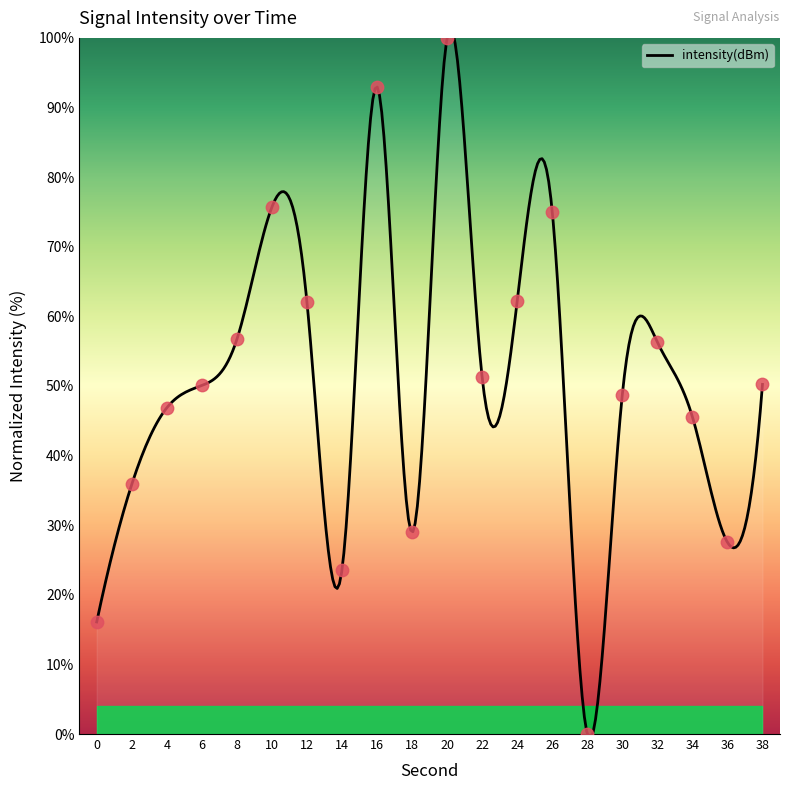

What is the change in value from 28 to 30?

+48.8